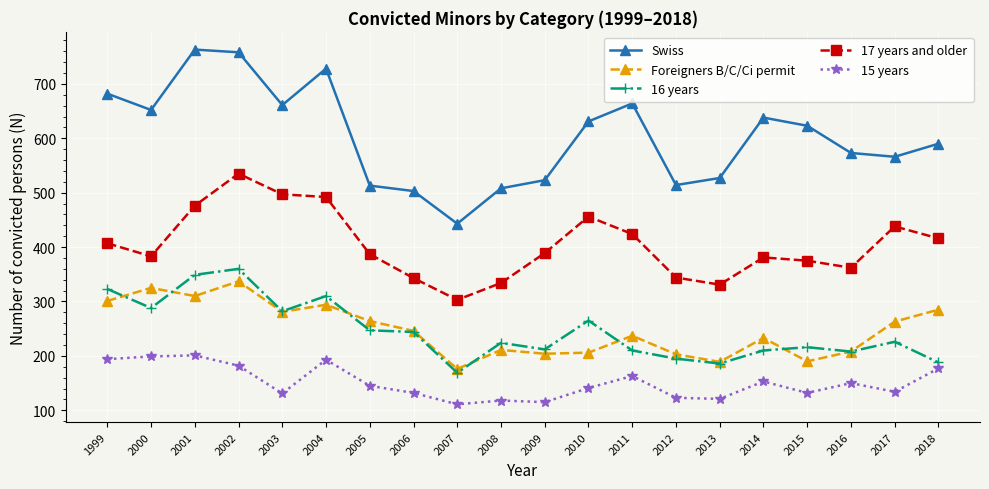

How many lines are shown in the chart?

5